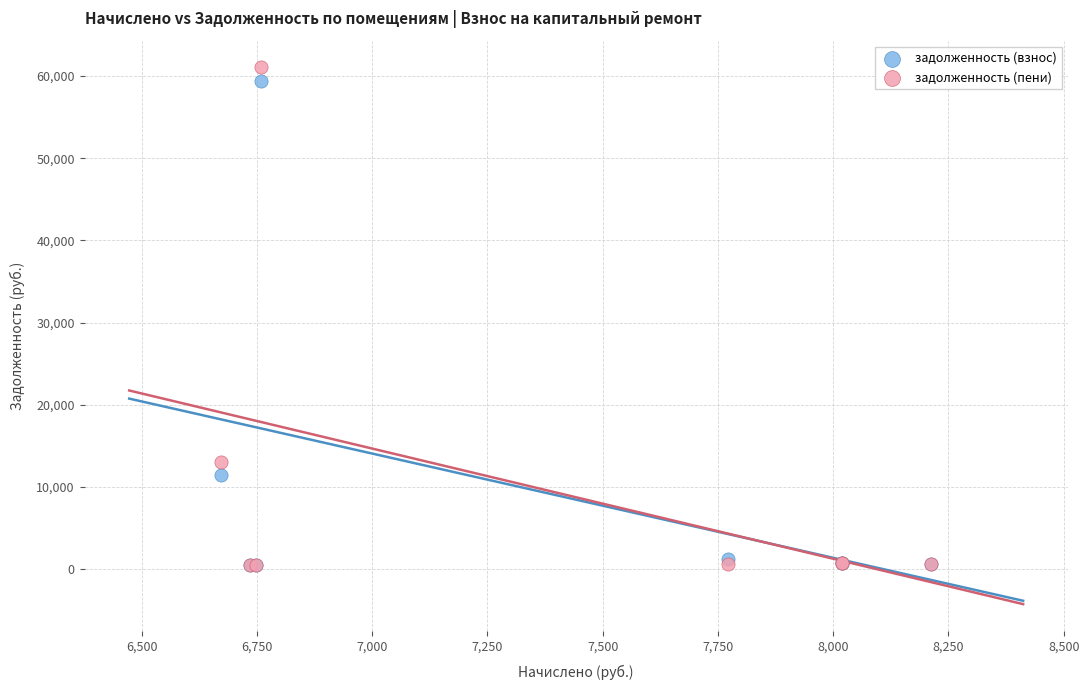

Which series reaches the maximum Y coordinate?

задолженность (пени)